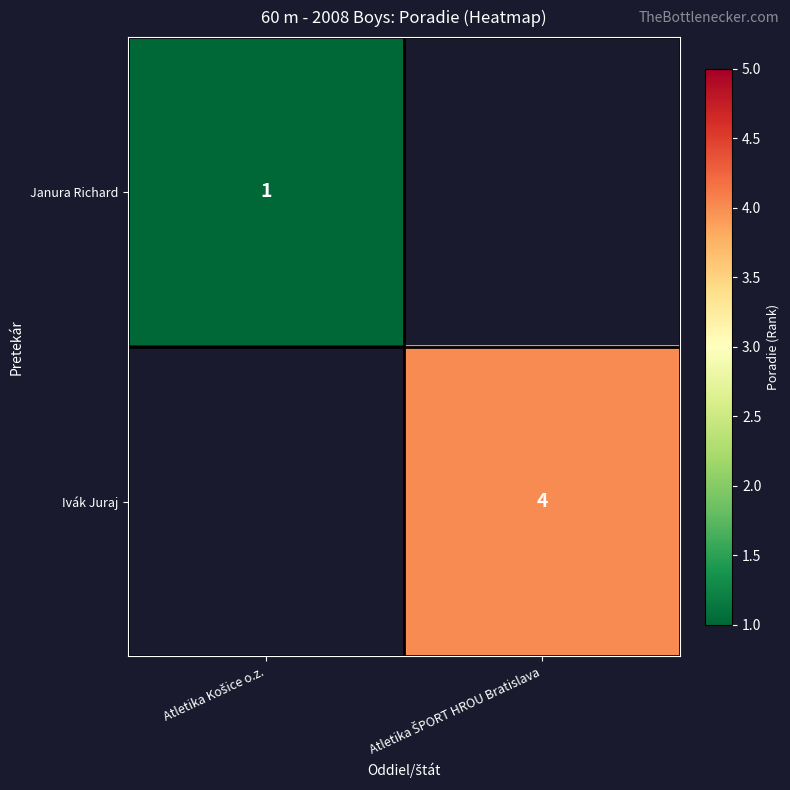

Rank the categories by Janura Richard value from highest to lowest.

Atletika Košice o.z., Atletika ŠPORT HROU Bratislava